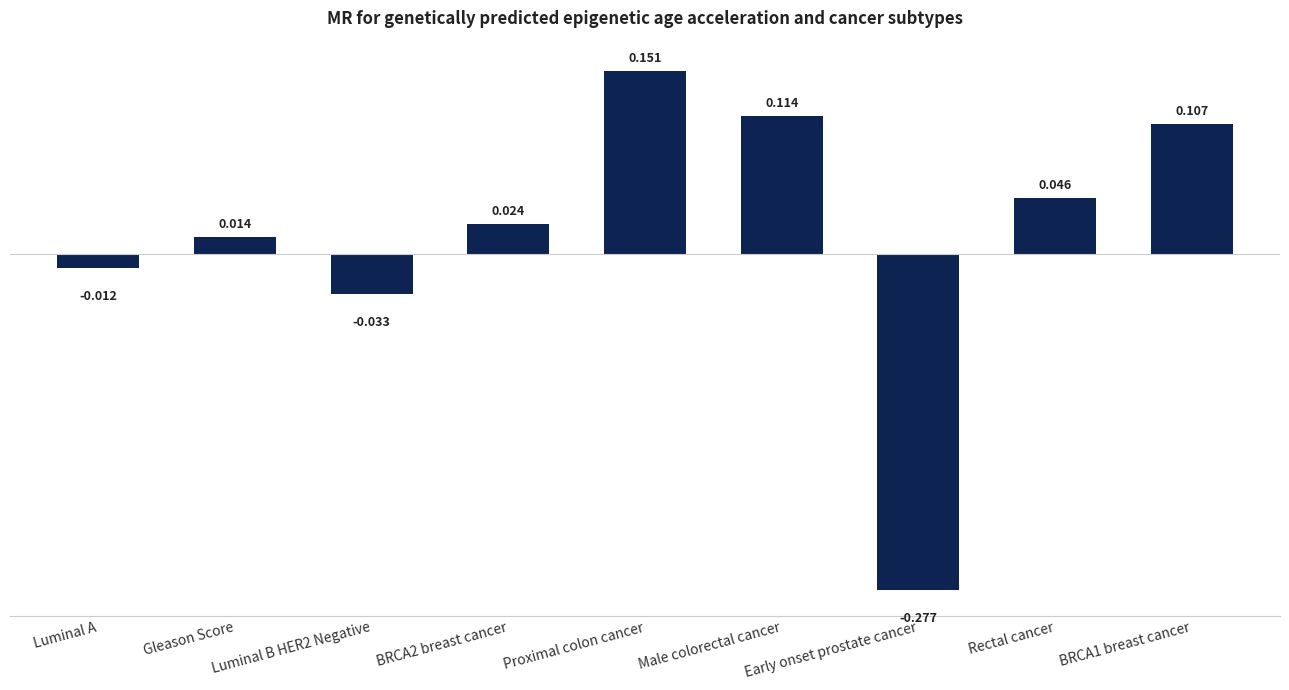

Which label corresponds to the largest value in the chart?

Proximal colon cancer